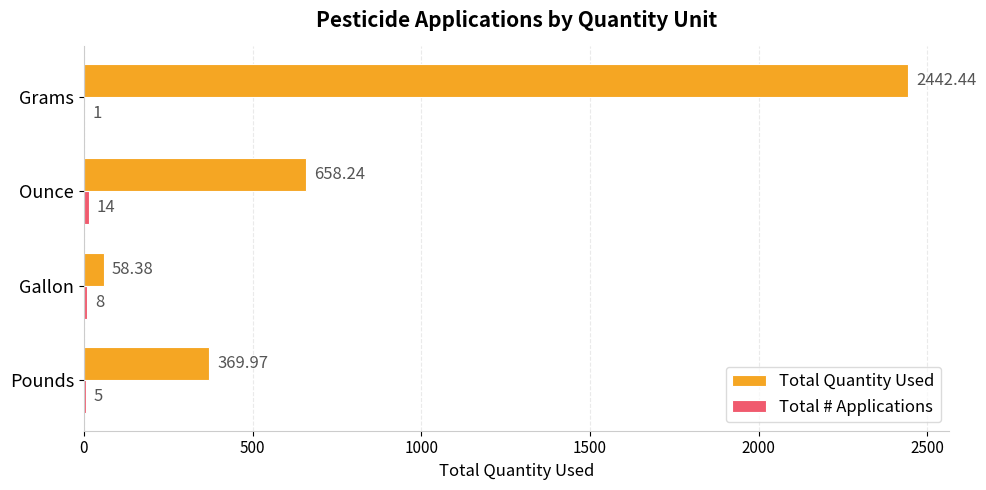

Which series has the largest total across all categories?

Total Quantity Used